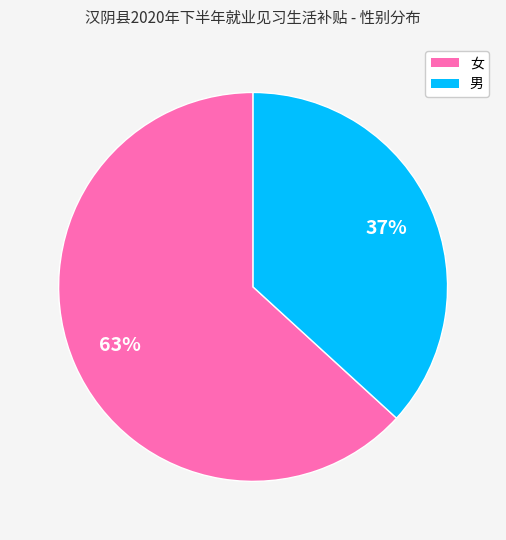

What is the ratio of the value at 女 to the value at 男?

1.7